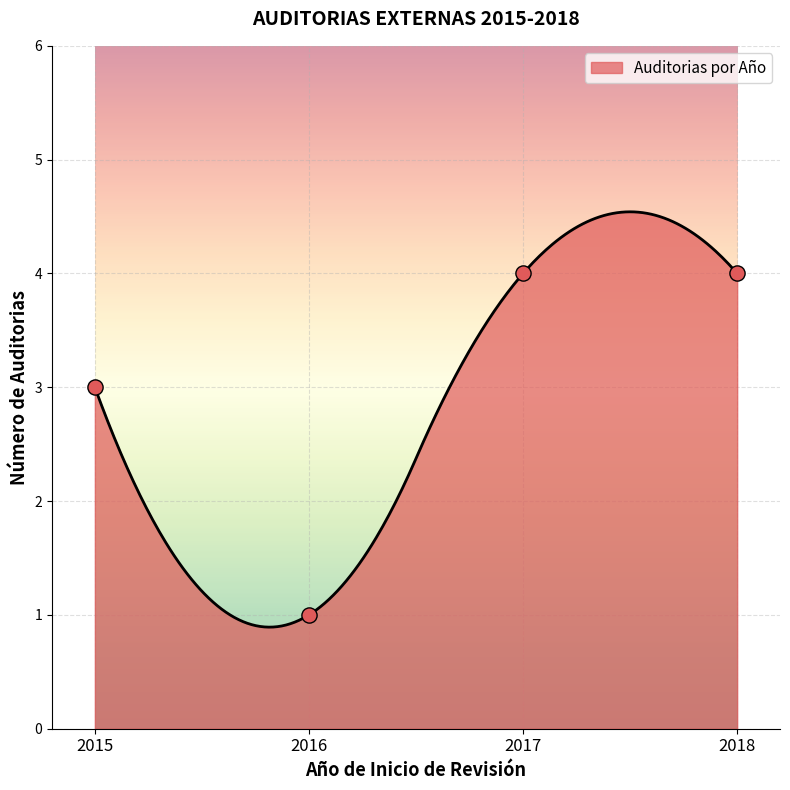

Approximately how many times larger is the value at 2016 compared to 2018?

0.2